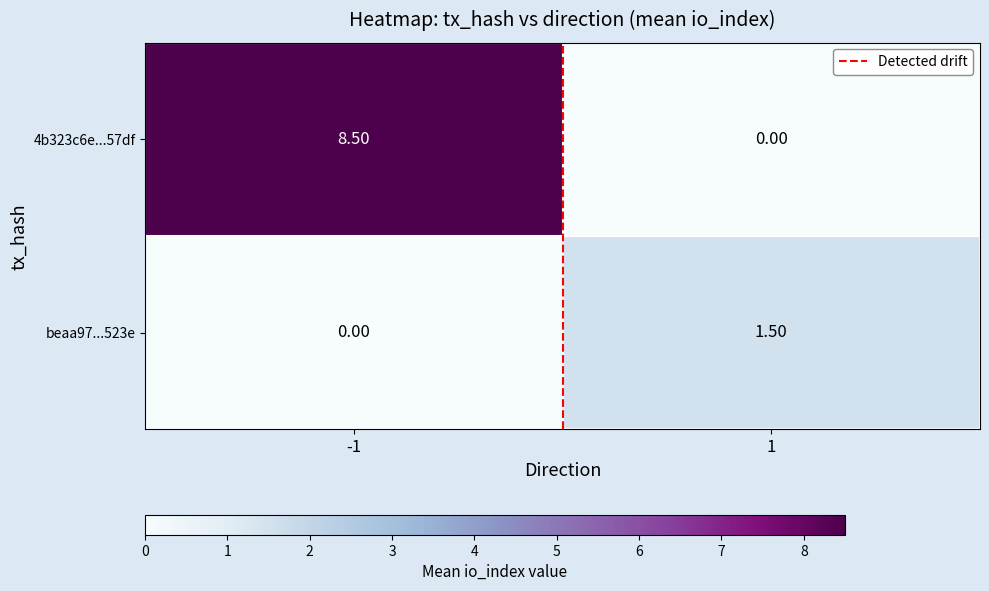

Which series has the largest range (max minus min)?

4b323c6e...57df